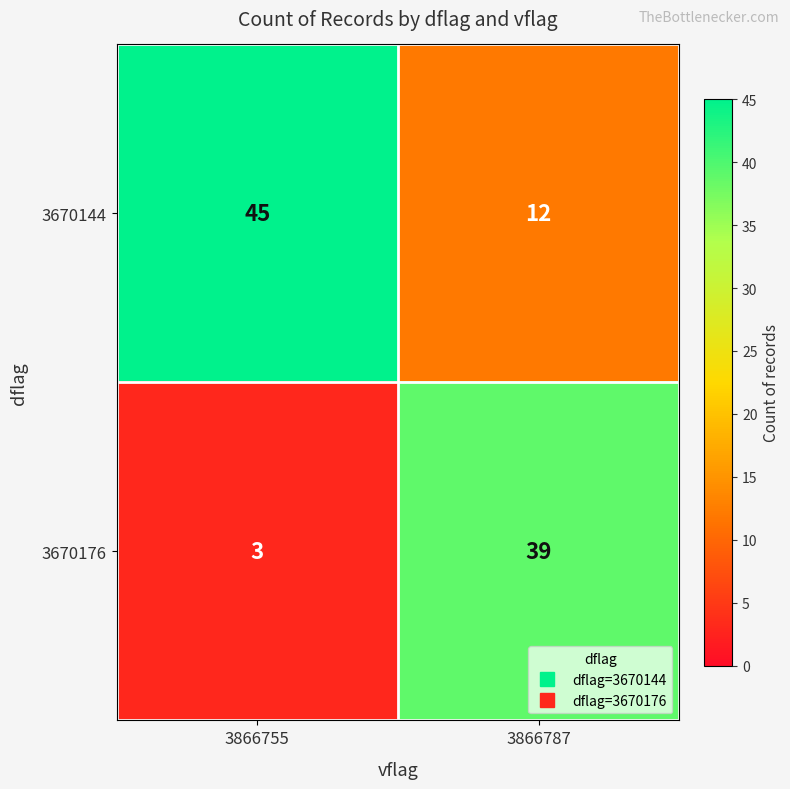

What is the average value of the 3670176 series?

21